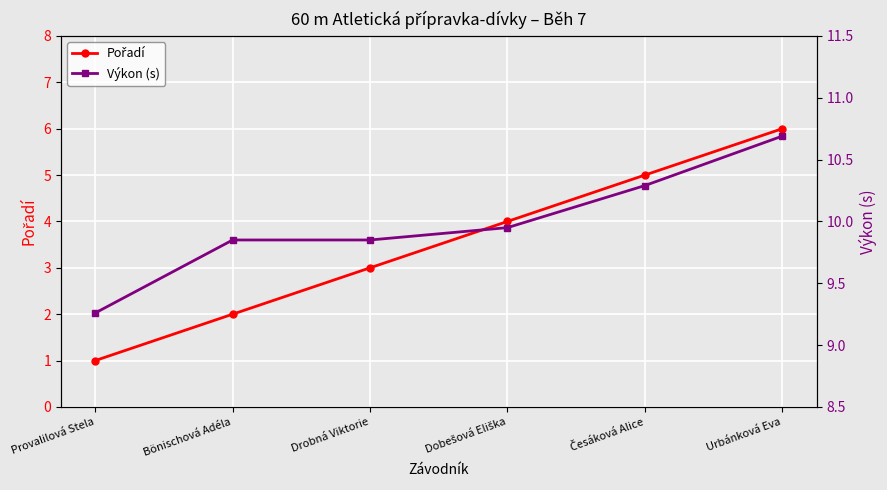

The value of Pořadí at Česáková Alice is 7.9. True or false?

False